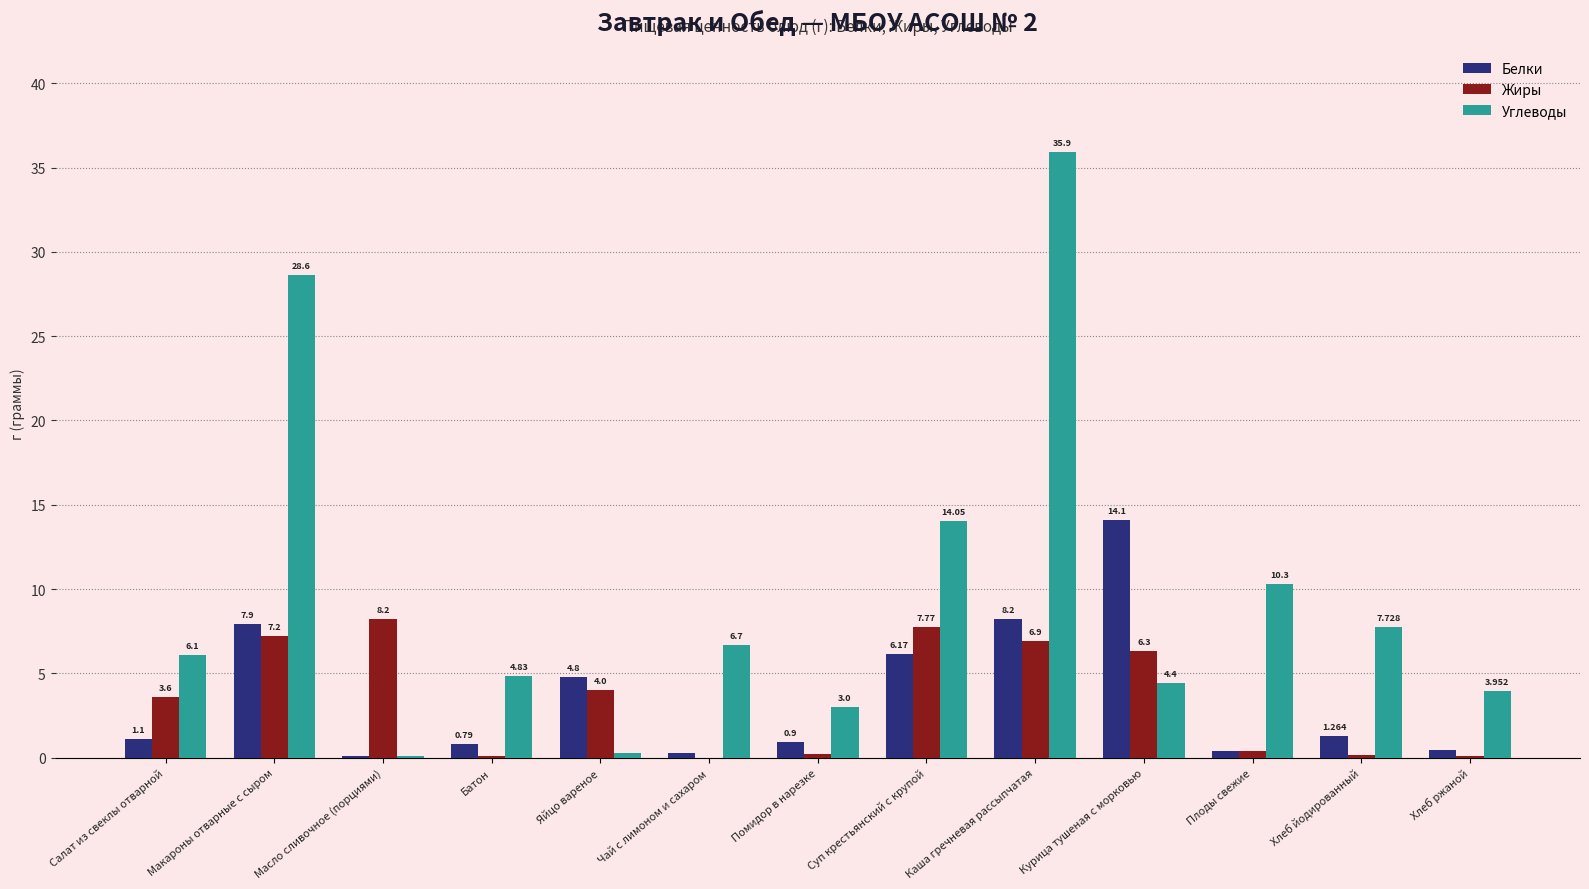

Which series changed the most between Батон and Хлеб ржаной?

Углеводы